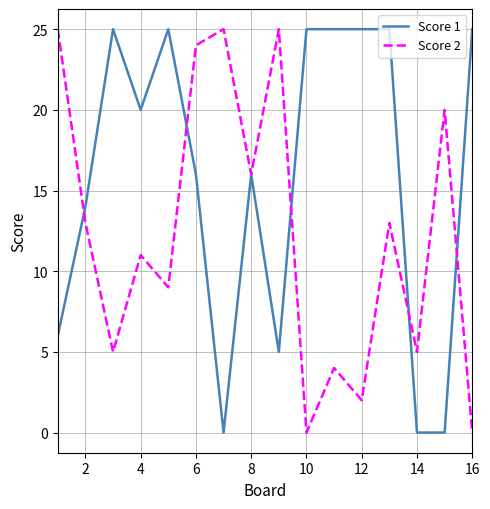

Which series has the largest total across all categories?

Score 1